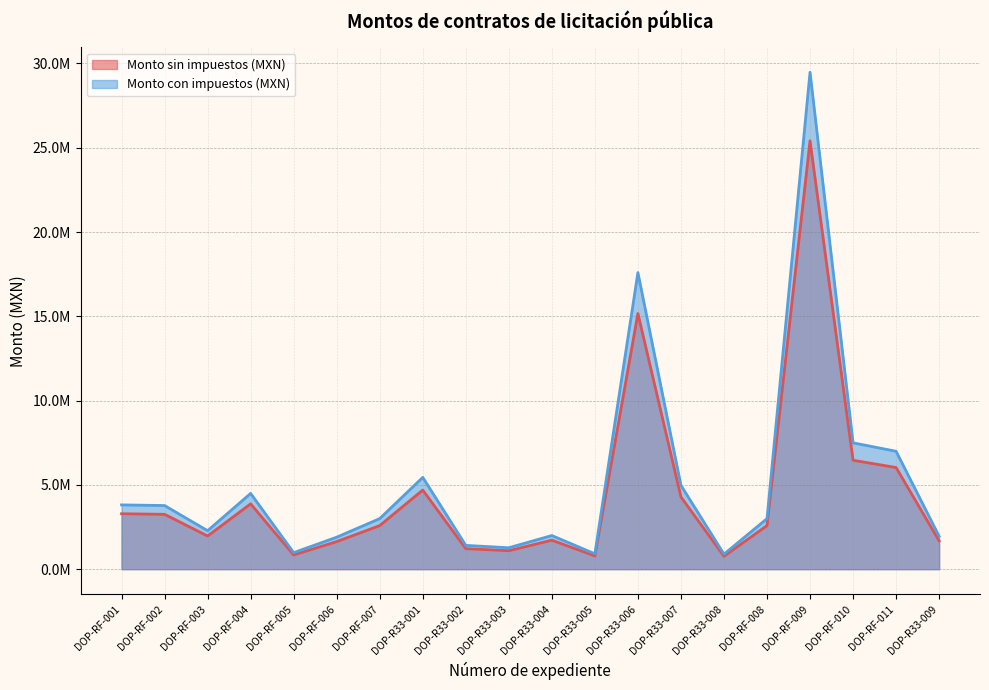

Which has a higher value, DOP-R33-003 or DOP-RF-003?

DOP-RF-003